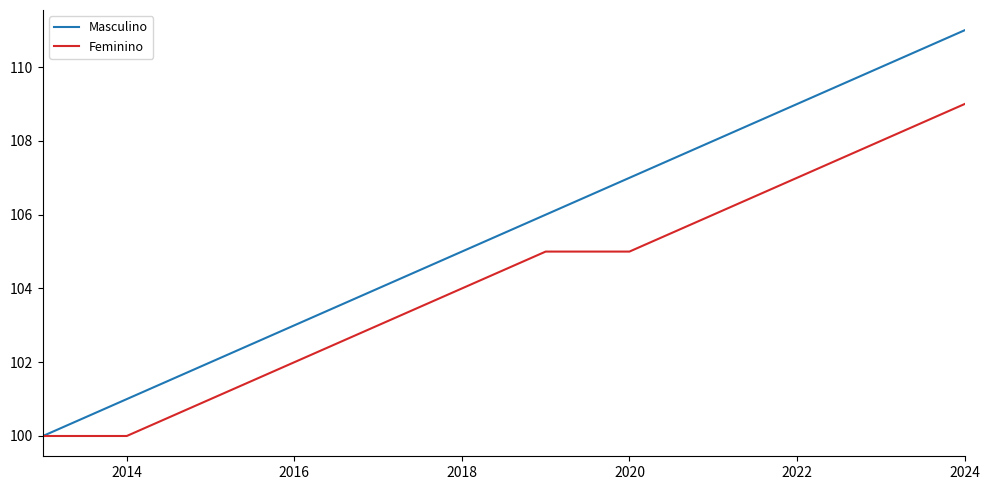

List the series in order of their peak value, highest first.

Masculino, Feminino